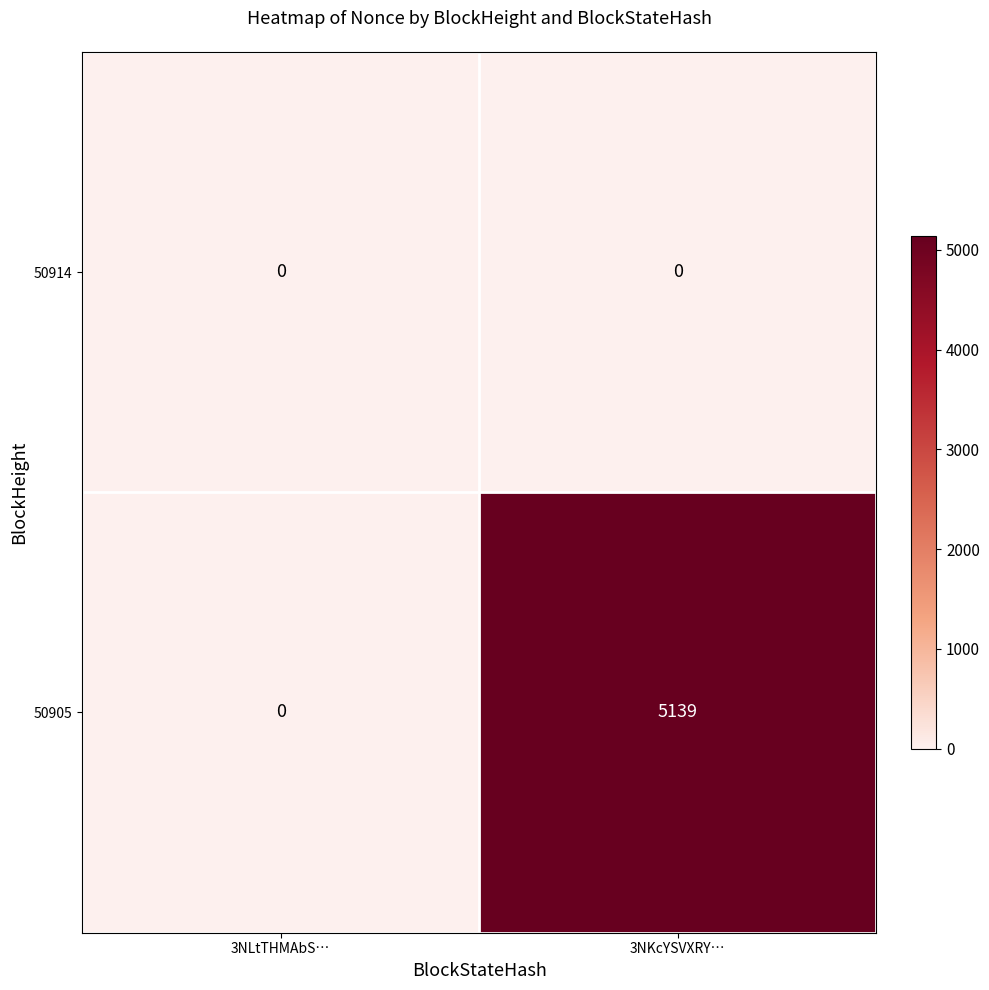

Between 3NLtTHMAbS… and 3NKcYSVXRY…, which series saw the biggest shift?

50905